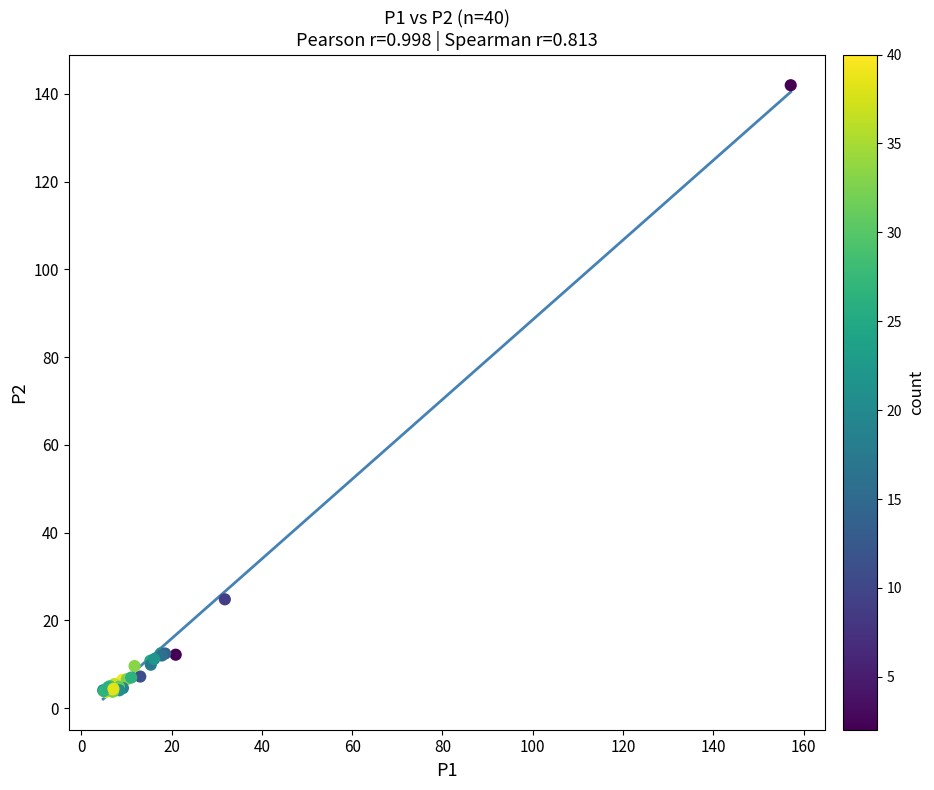

What Y value in the scatter plot is closest to 72?

24.8